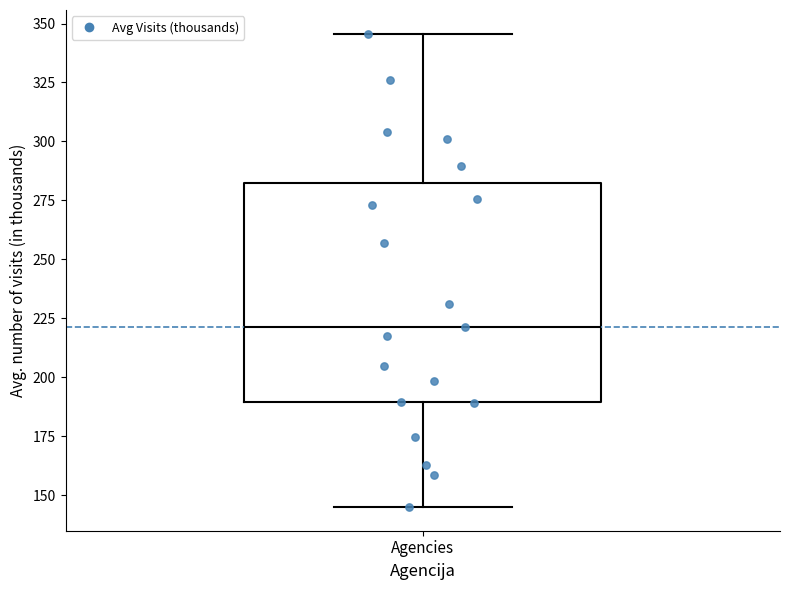

Read this box plot against the y-axis: the position of the median line, the range covered by the box, and the ends of both whiskers. The values are not printed on the chart, so give them approximately, as read against the axis.

median 220, box 190 to 280, whiskers 145 to 345